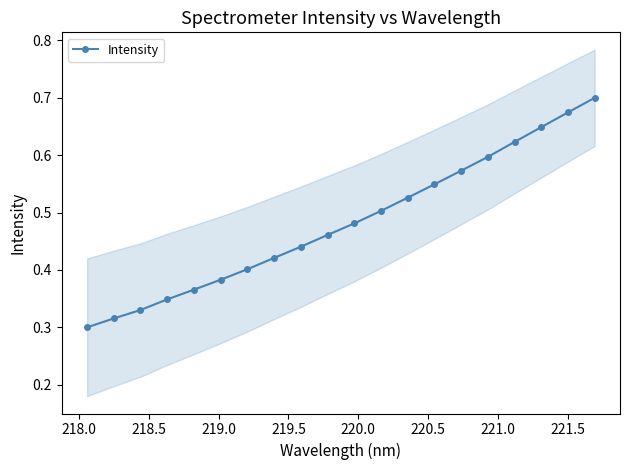

What is the difference between the maximum and minimum values?

0.4